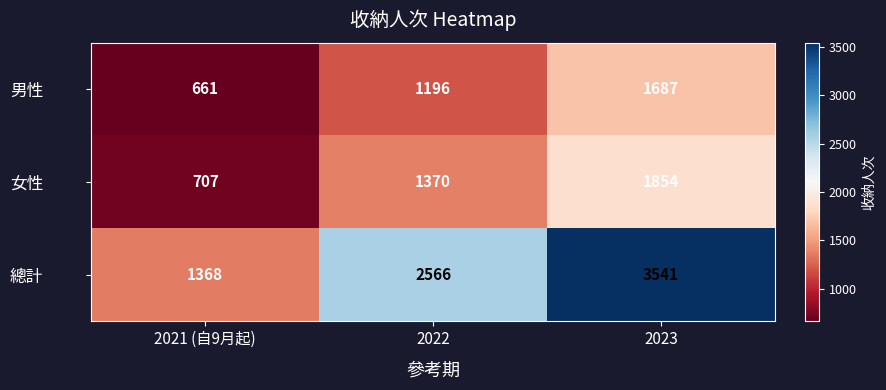

At how many categories does at least one series exceed 2835?

1